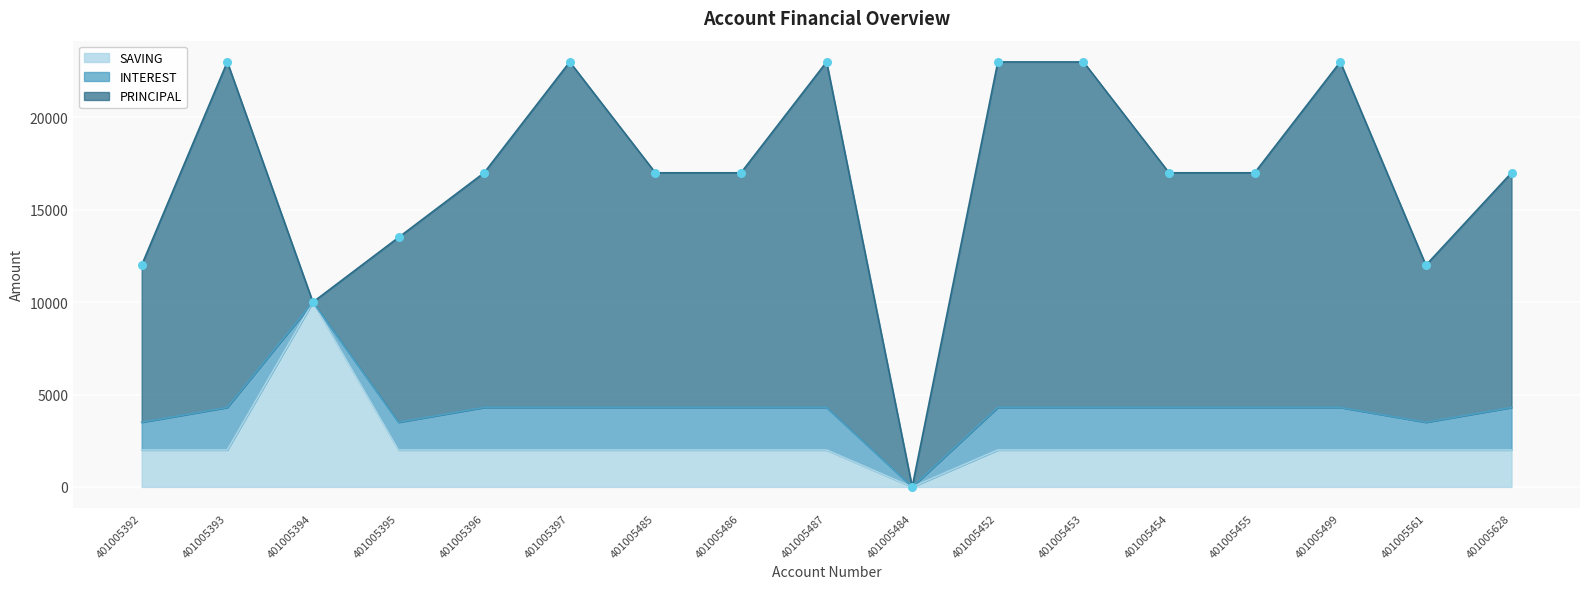

What are all the series names shown in the legend?

SAVING, PRINCIPAL, INTEREST